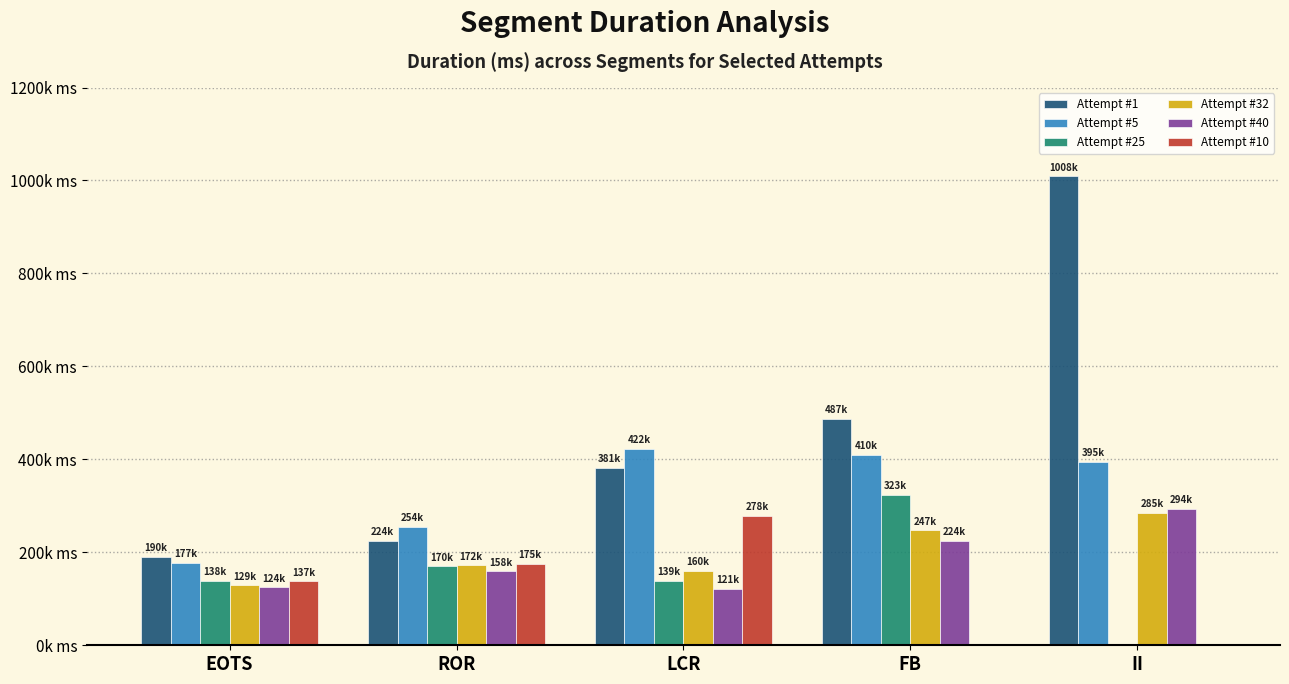

Which series changed the most between ROR and LCR?

Attempt #5